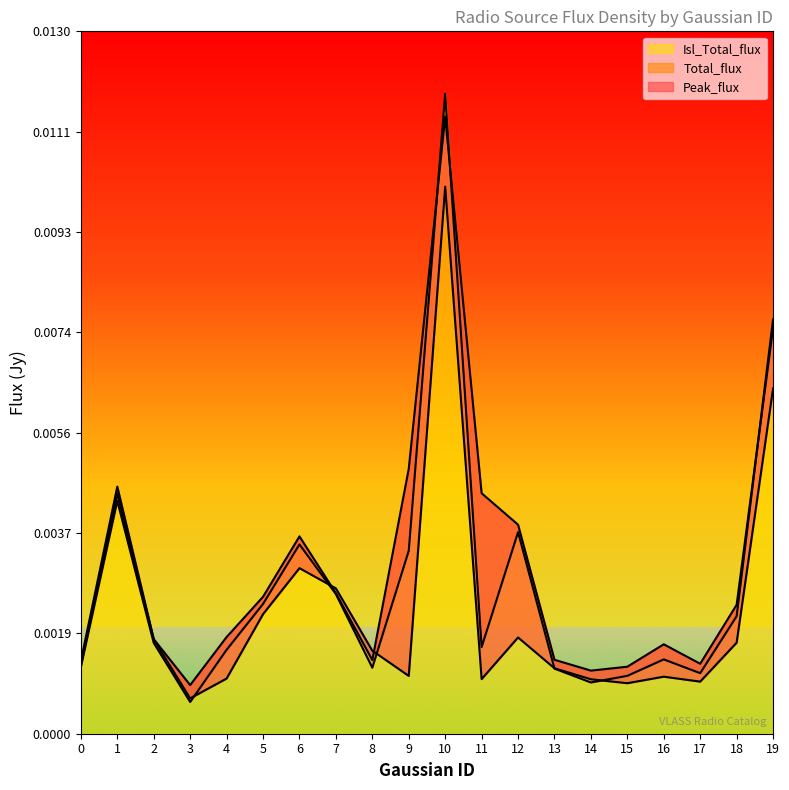

The Isl_Total_flux series shows 0.0 at 1. True or false?

False